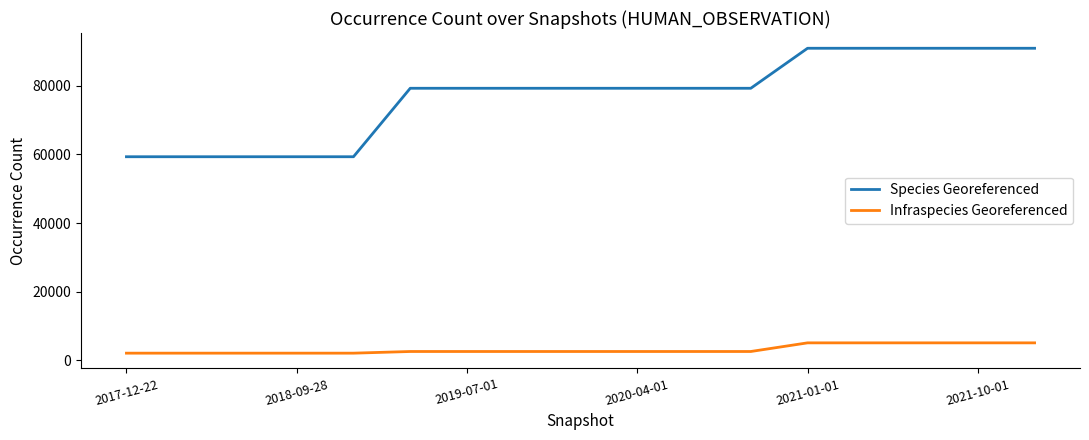

True or false: Species Georeferenced and Infraspecies Georeferenced intersect in this chart.

False